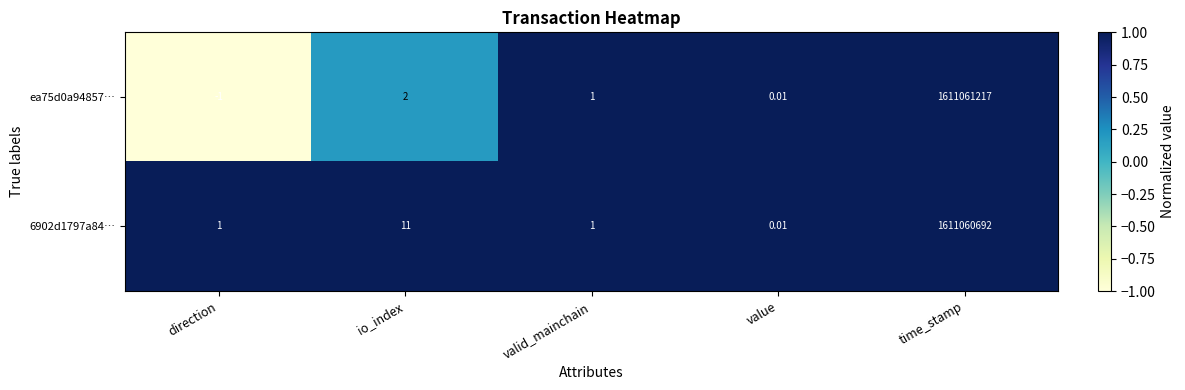

At which category is the sum across all series the highest?

time_stamp